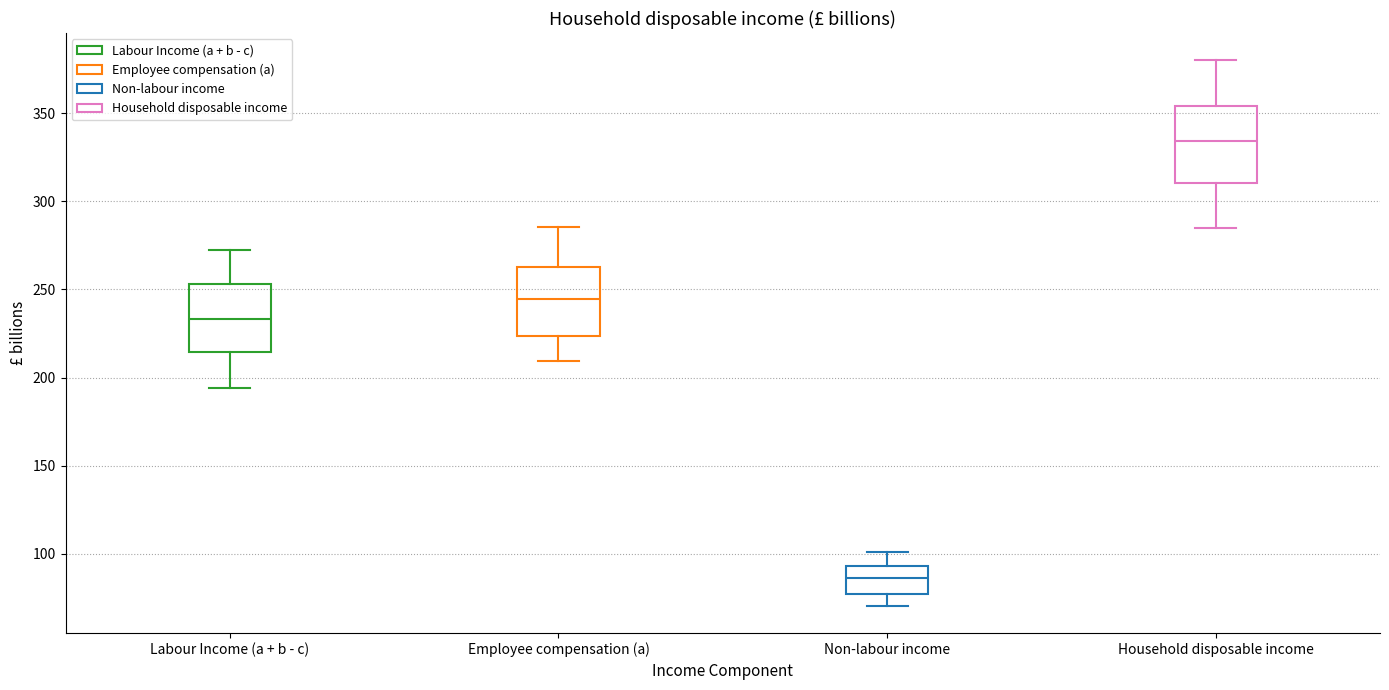

Reading left to right, read every box against the y-axis: the position of its median line, the range the box covers, and the ends of its whiskers. The values are not printed on the chart, so give them approximately, as read against the axis.

Labour Income (a + b - c): median 235, box 215 to 255, whiskers 195 to 275
Employee compensation (a): median 245, box 225 to 265, whiskers 210 to 285
Non-labour income: median 85, box 75 to 95, whiskers 70 to 100
Household disposable income: median 335, box 310 to 355, whiskers 285 to 380